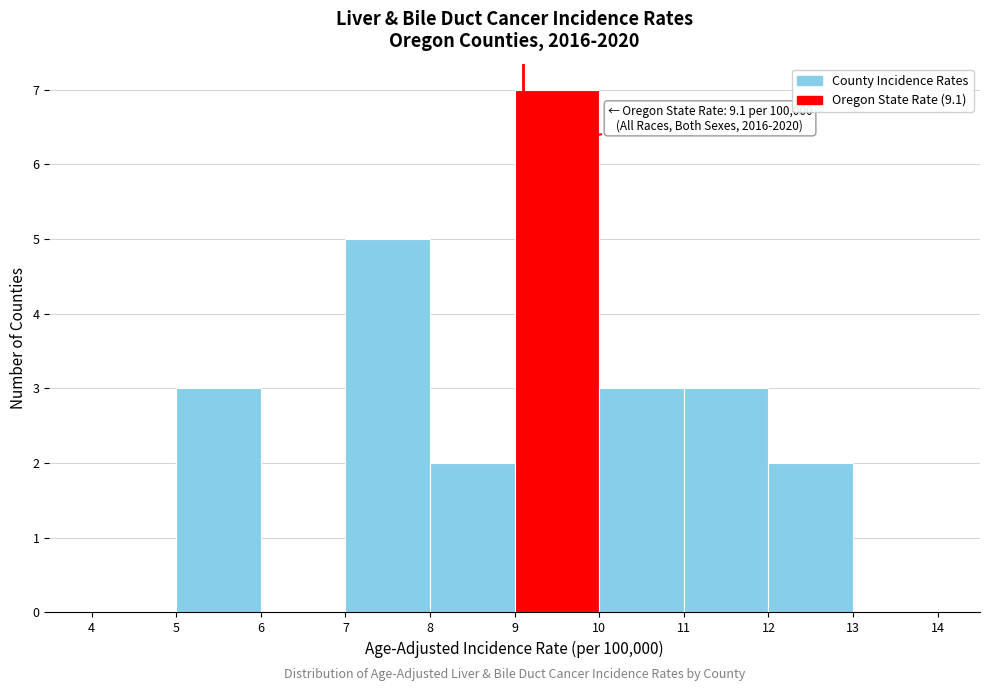

Over which range of the x-axis is the bar tallest?

9 to 10